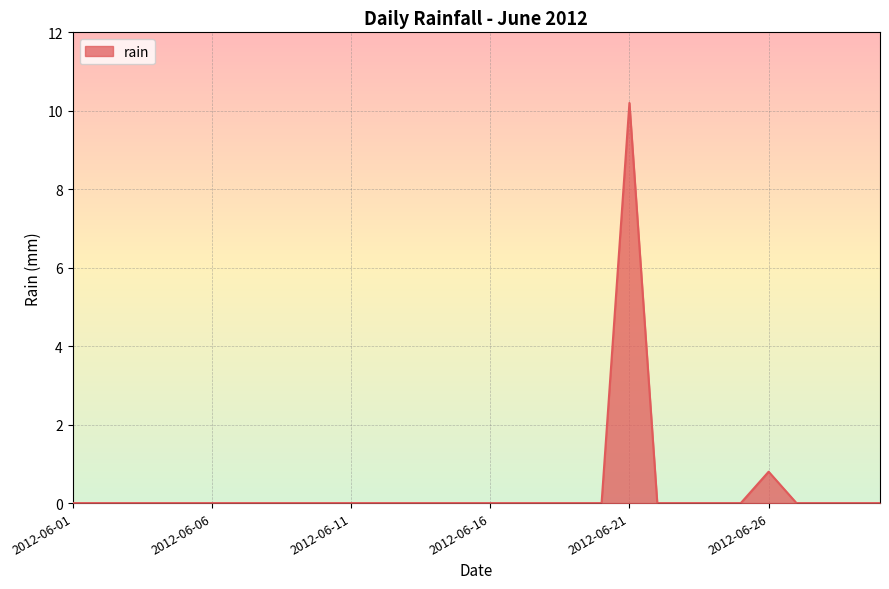

What is the maximum value shown in the chart?

10.2